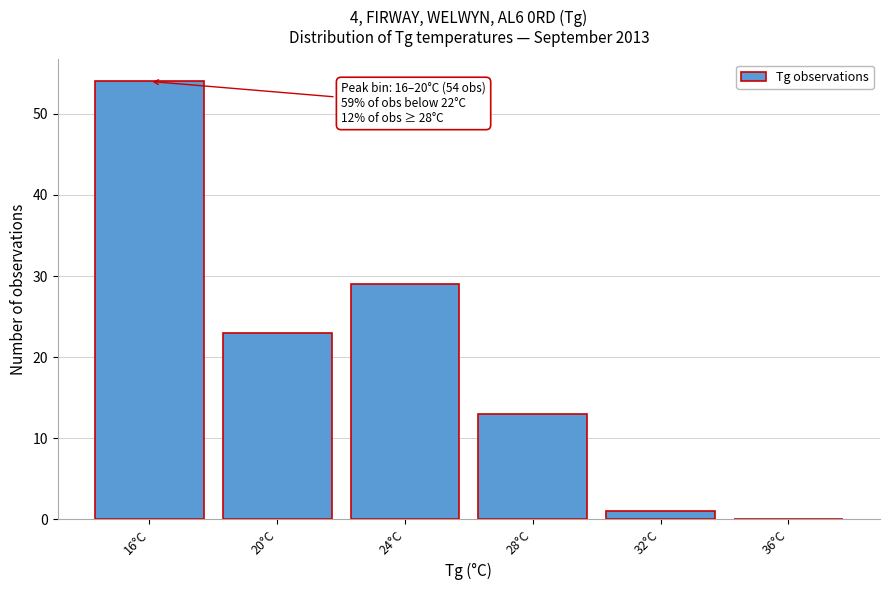

Reading right to left, extract all data points from this chart.

36°C=0	32°C=1	28°C=13	24°C=29	20°C=23	16°C=54